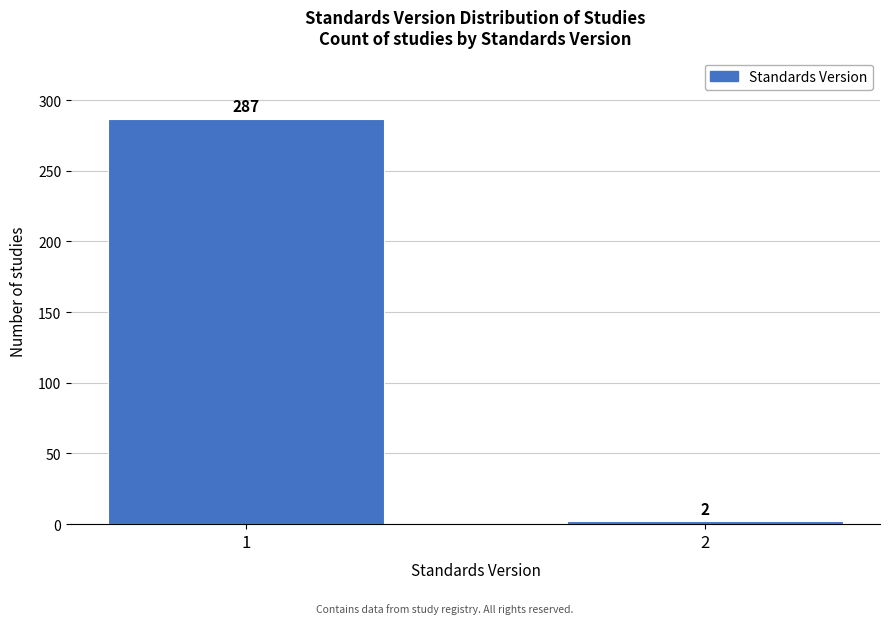

Reading right to left, extract all data points from this chart.

2	287